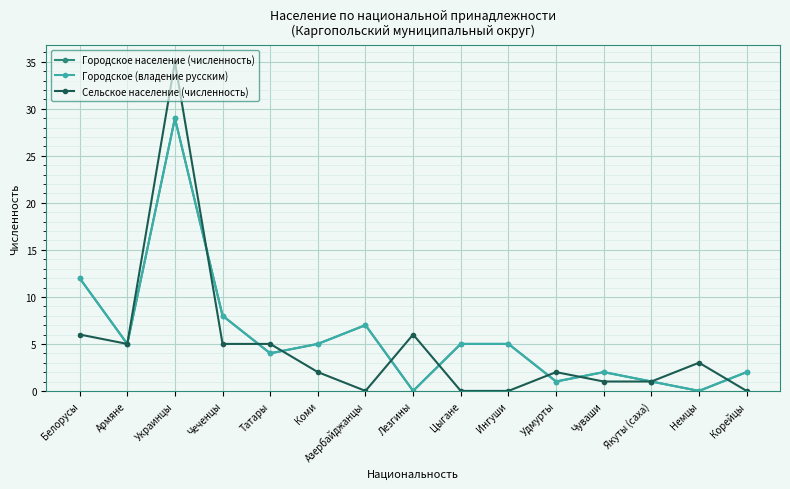

Rank the series at Ингуши from highest to lowest value.

Городское население (численность), Городское (владение русским), Сельское население (численность)